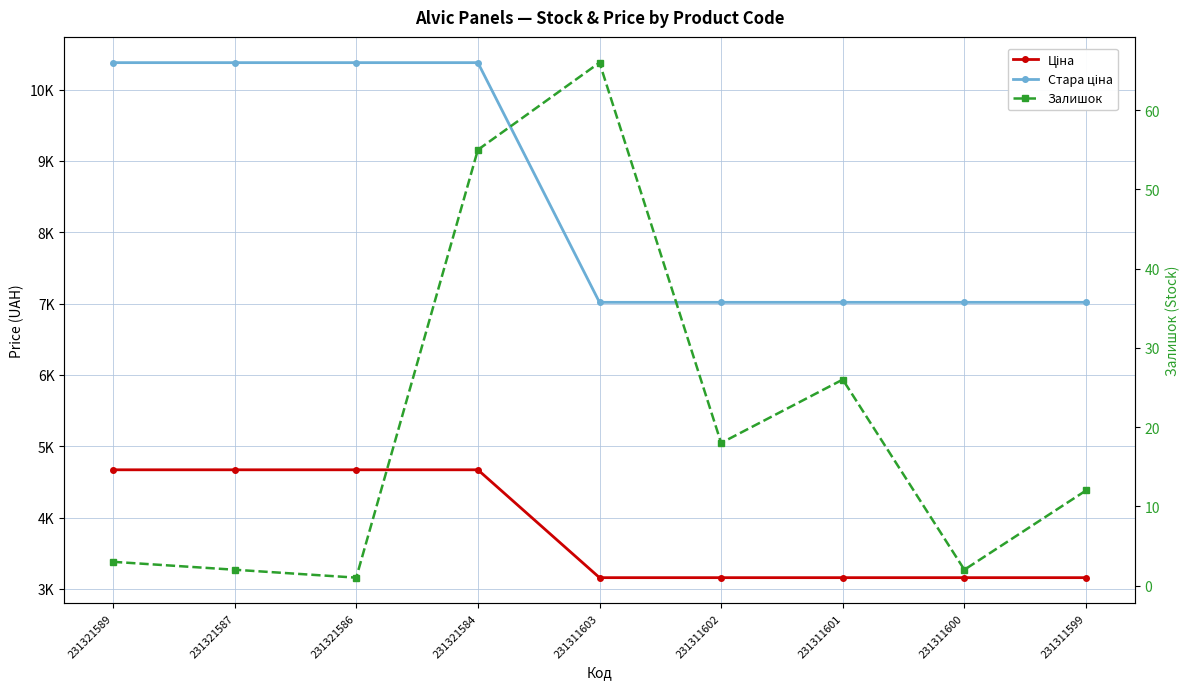

How many categories are shown in the chart?

9